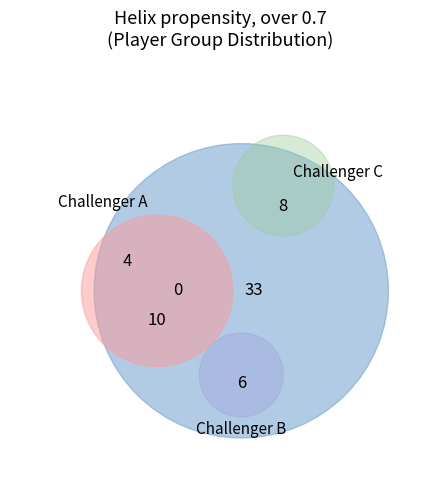

True or false: Challenger B accounts for 24% of the total.

False